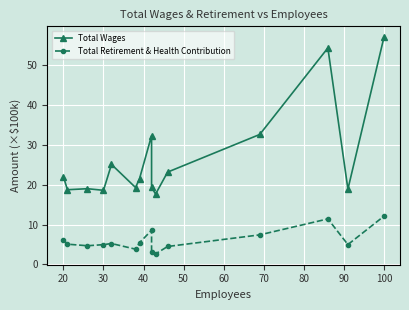

True or false: Total Retirement & Health Contribution has more than 0 interior local peaks.

True